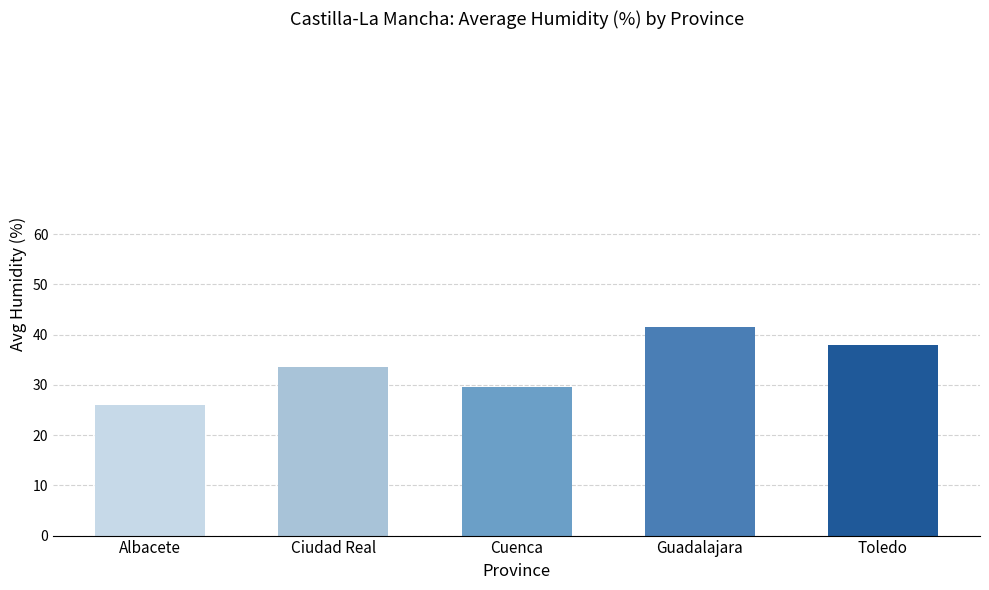

What position from the left is Cuenca?

3